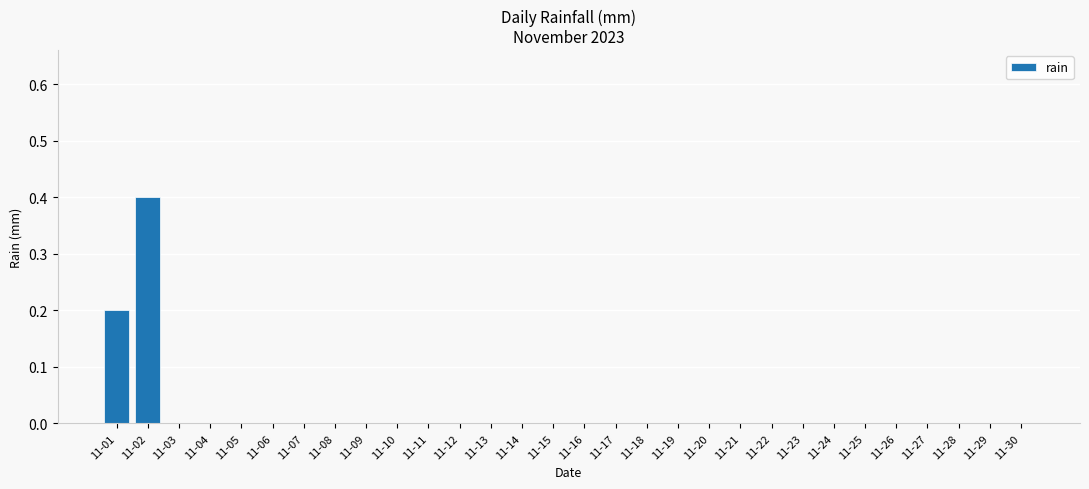

Is it true that the value at 11-25 is 0.0?

True